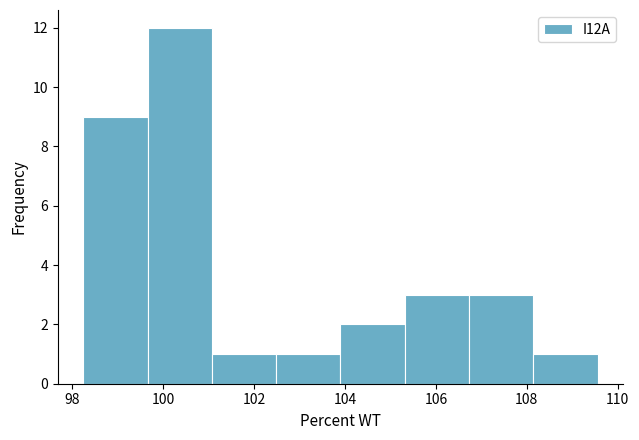

Which range on the x-axis has the tallest bar?

99.6 to 101.0